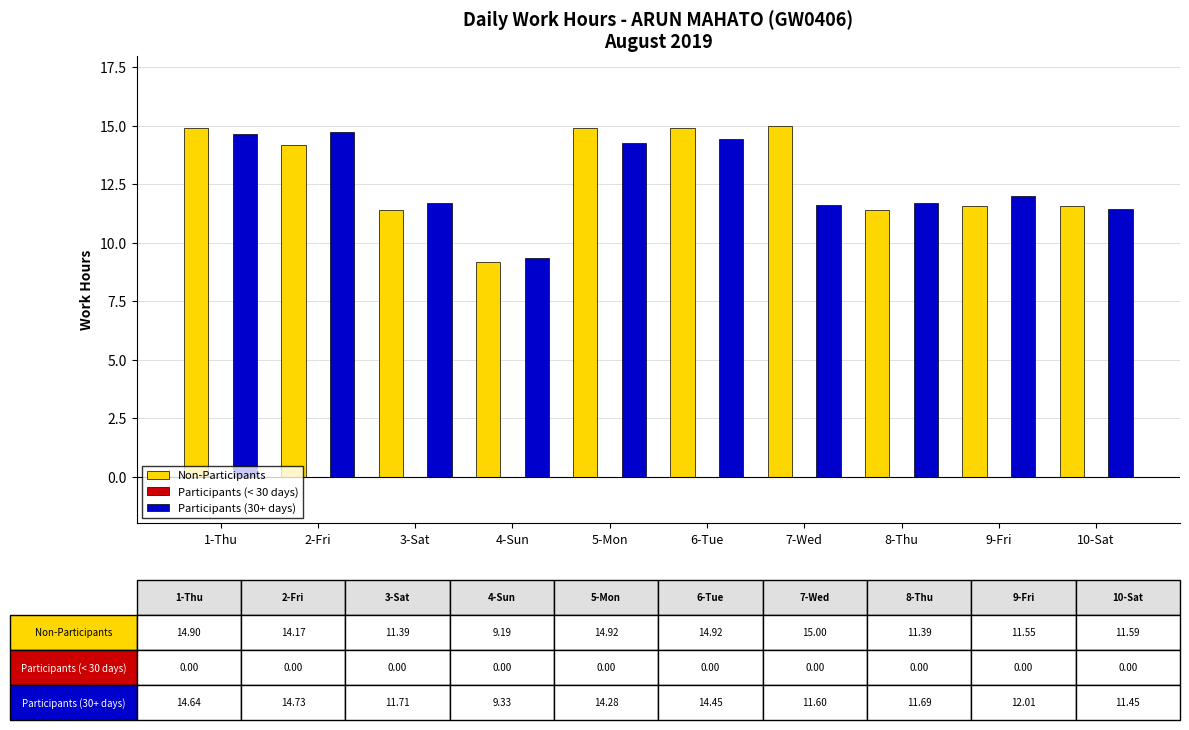

What is the spread (max minus min) of values at 8-Thu?

0.3